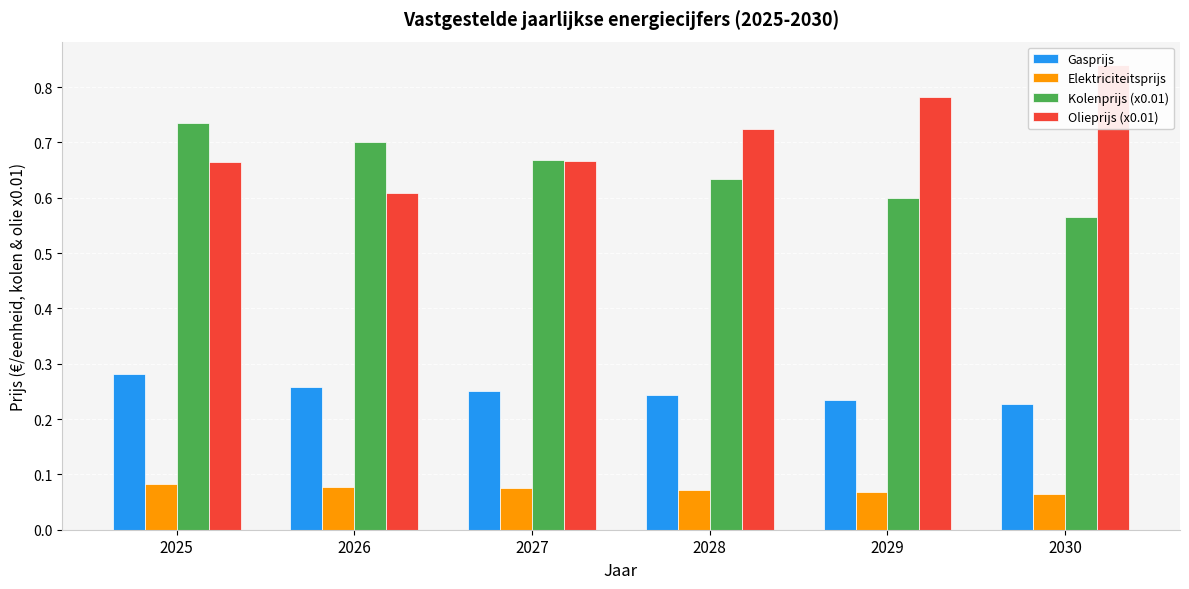

Count the number of data series in this chart.

4